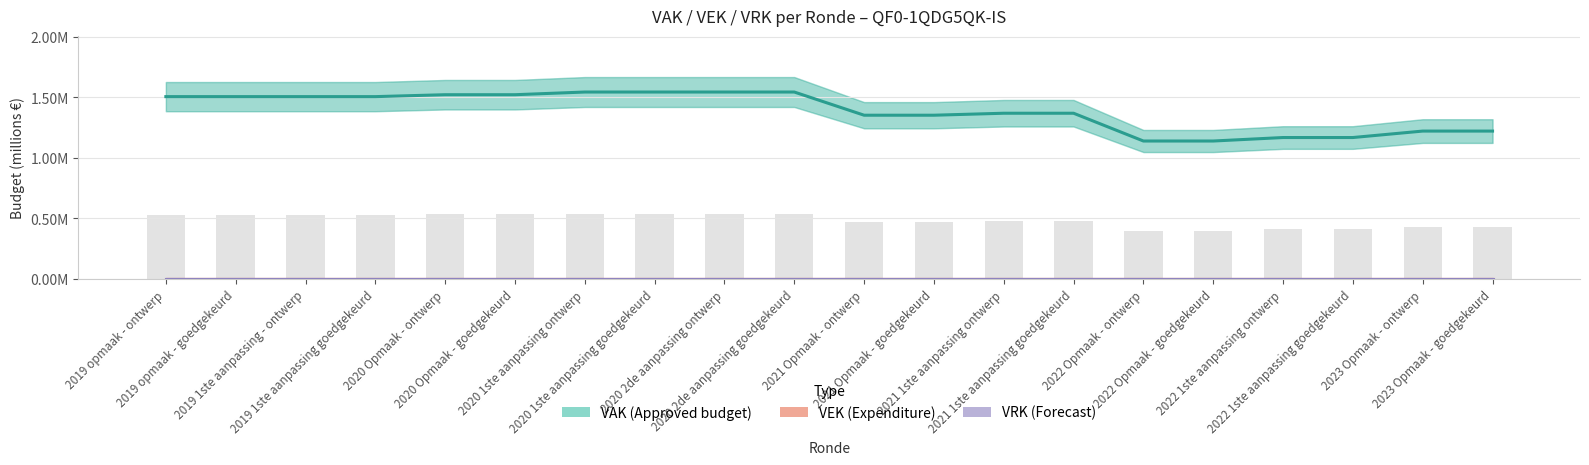

What is the average value of the VAK (Approved budget) series?

1.4